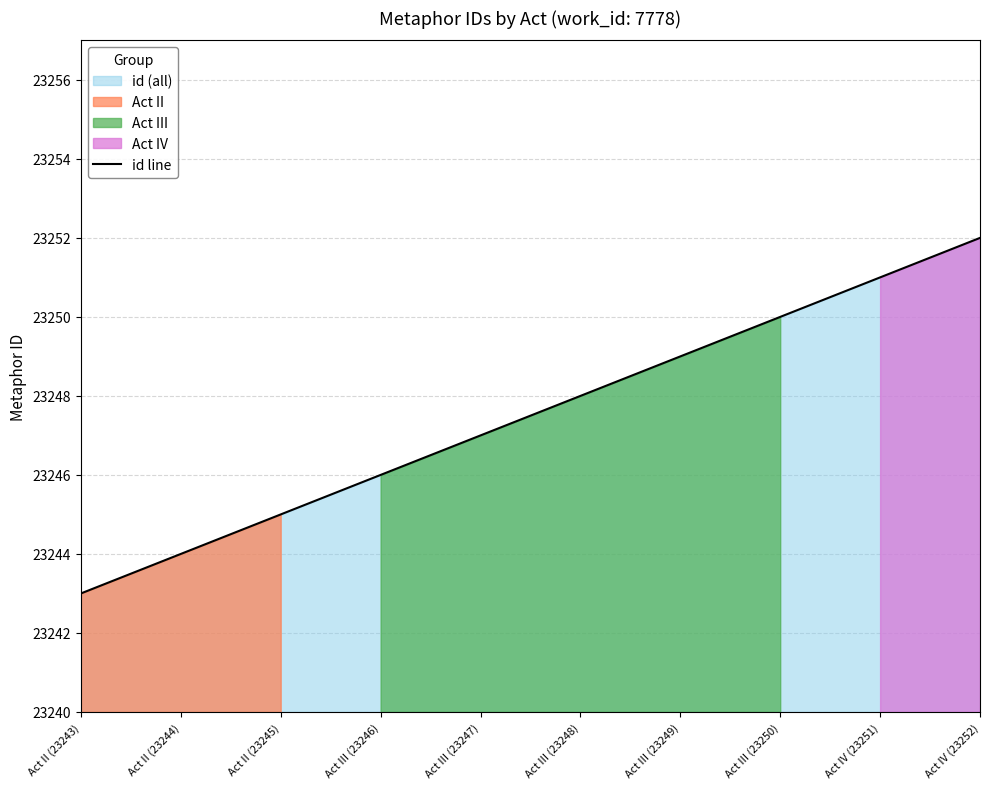

What is the difference between the maximum and minimum values?

9